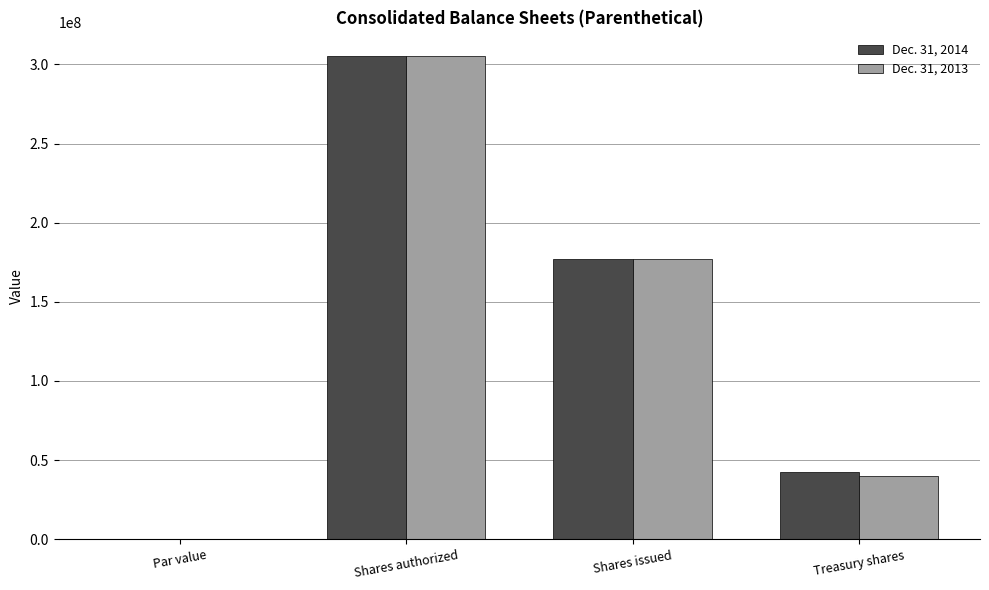

The value of Dec. 31, 2013 at Treasury shares is 8898497.7. True or false?

False